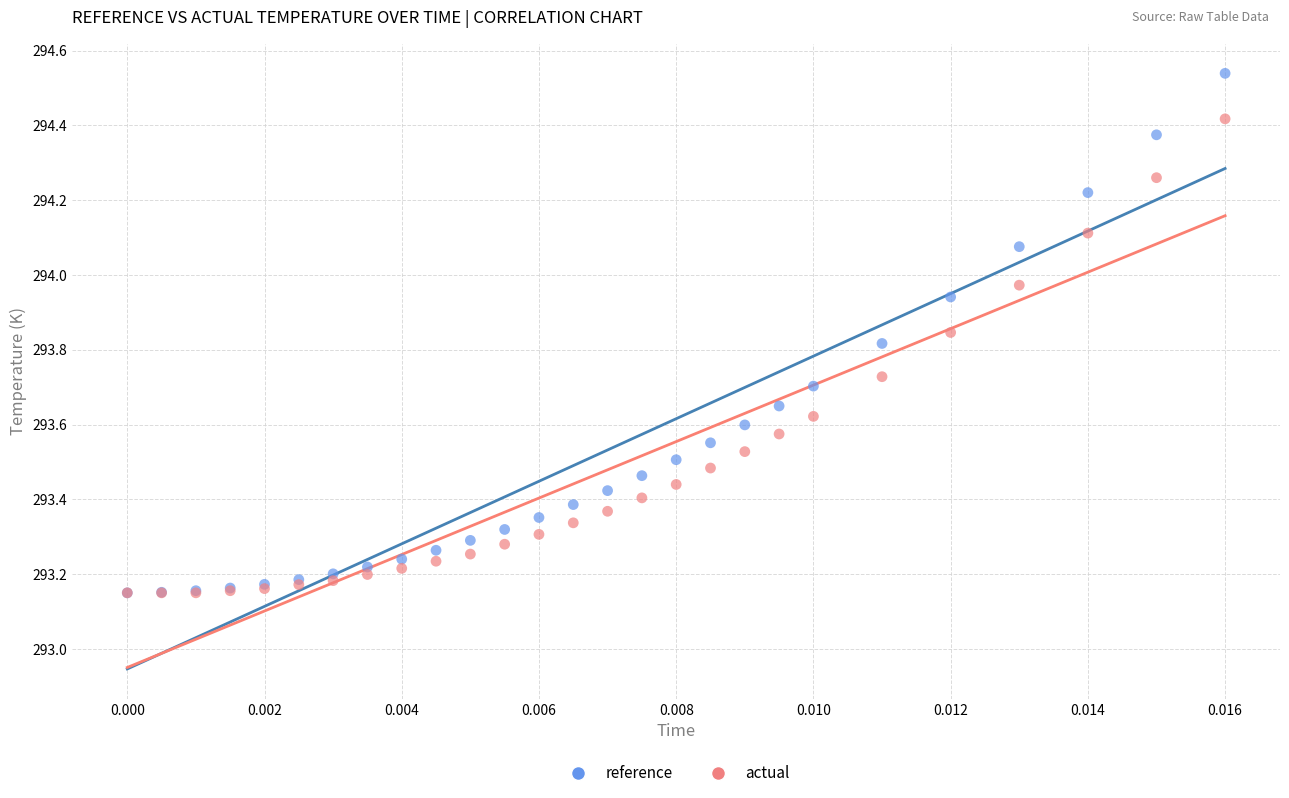

Which series has the widest spread of Y values?

reference